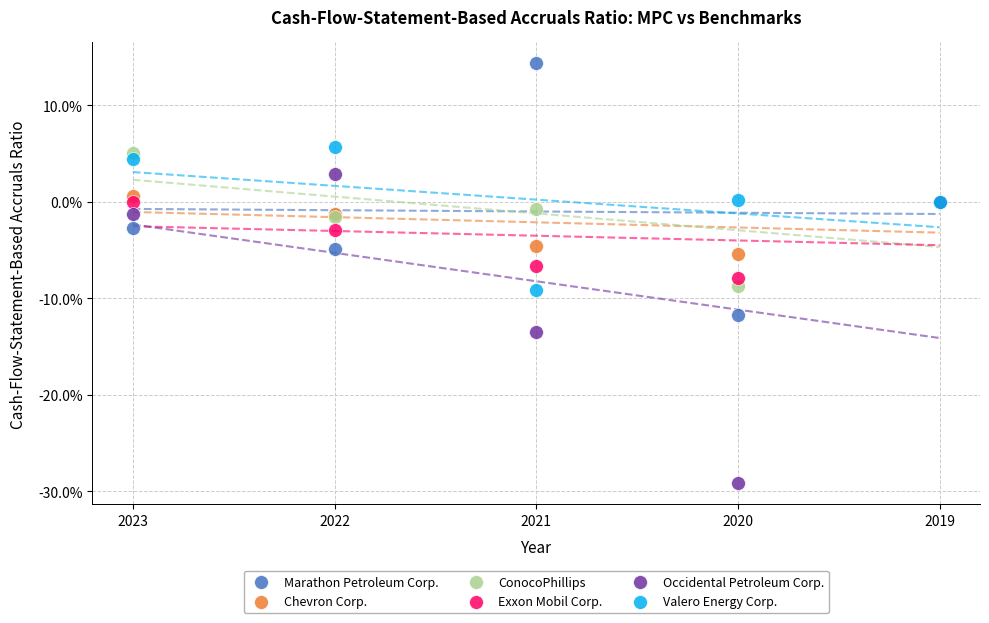

Which series reaches the maximum Y coordinate?

Marathon Petroleum Corp.